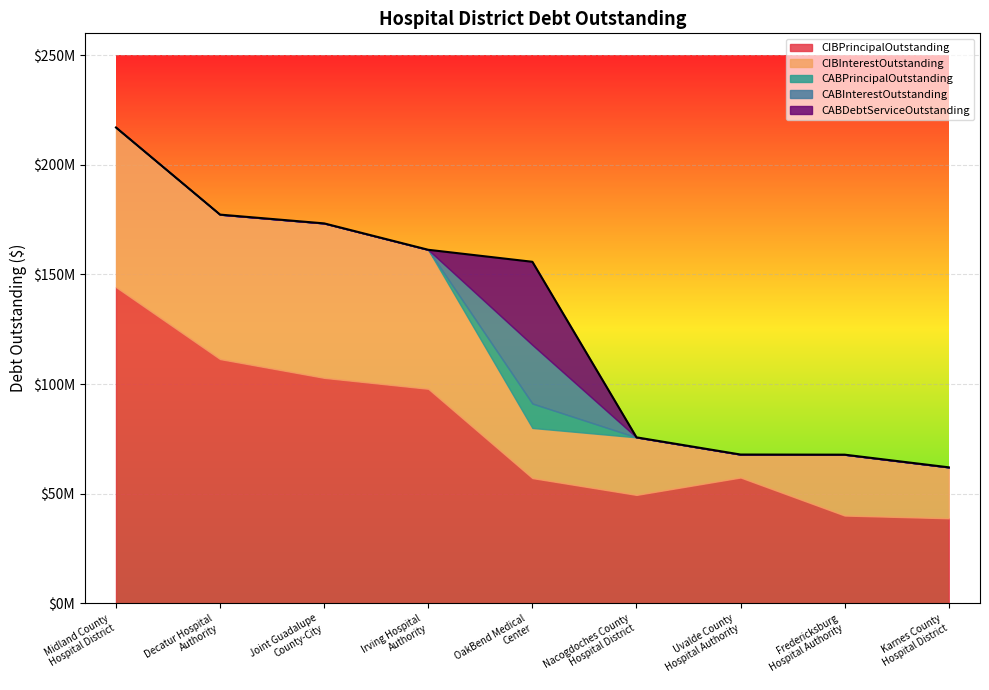

How many series are shown in this chart?

5